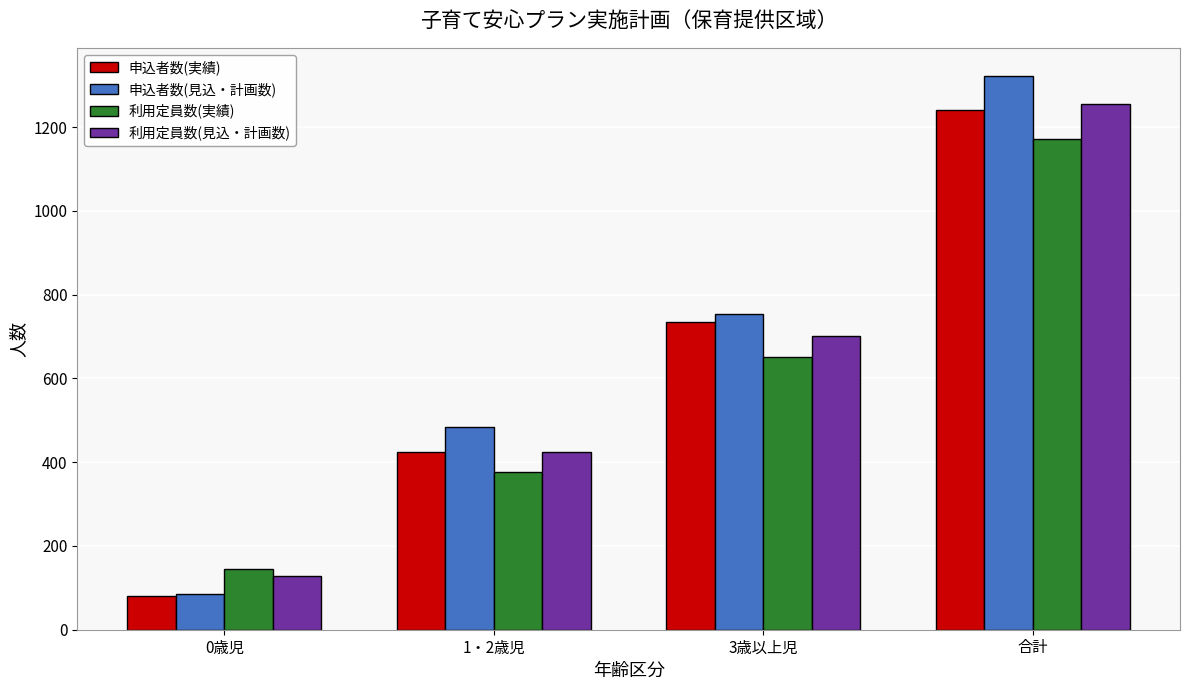

What is the spread (max minus min) of values at 3歳以上児?

102